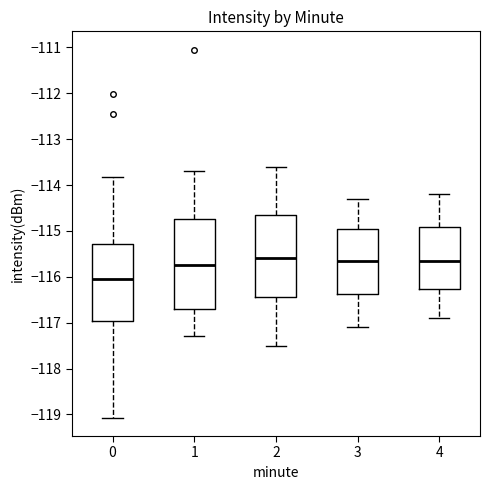

Reading left to right, read every box against the y-axis: the position of its median line, the range the box covers, and the ends of its whiskers. The values are not printed on the chart, so give them approximately, as read against the axis.

0: median -116.0, box -117.0 to -115.3, whiskers -119.1 to -113.8
1: median -115.7, box -116.7 to -114.7, whiskers -117.3 to -113.7
2: median -115.6, box -116.4 to -114.6, whiskers -117.5 to -113.6
3: median -115.6, box -116.4 to -114.9, whiskers -117.1 to -114.3
4: median -115.6, box -116.3 to -114.9, whiskers -116.9 to -114.2